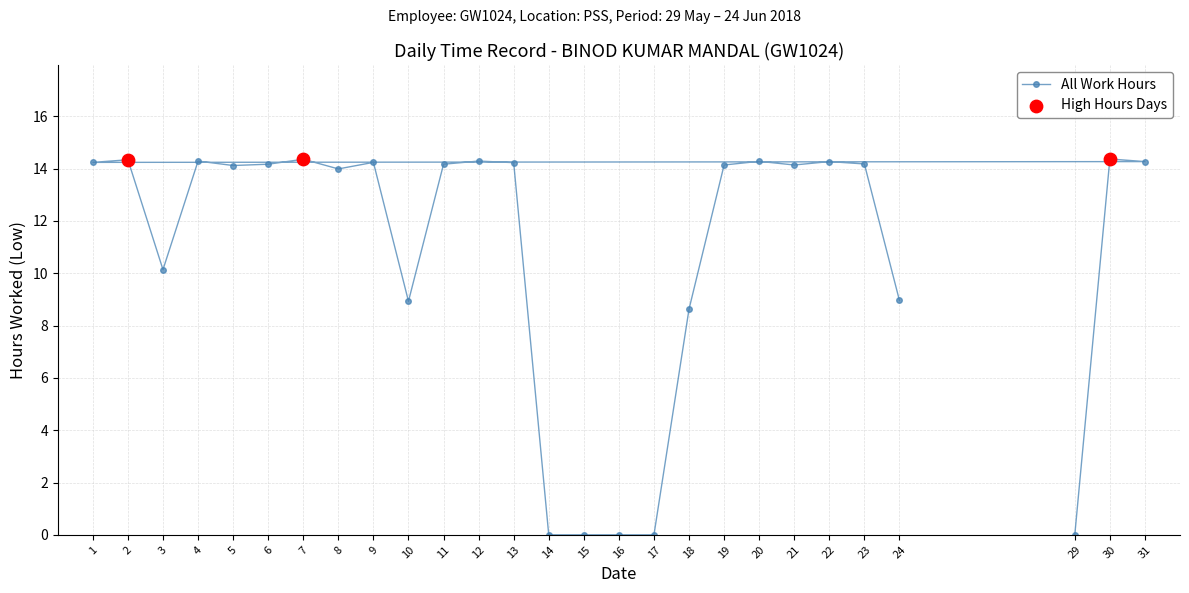

Between 2 and 22, which is larger?

2